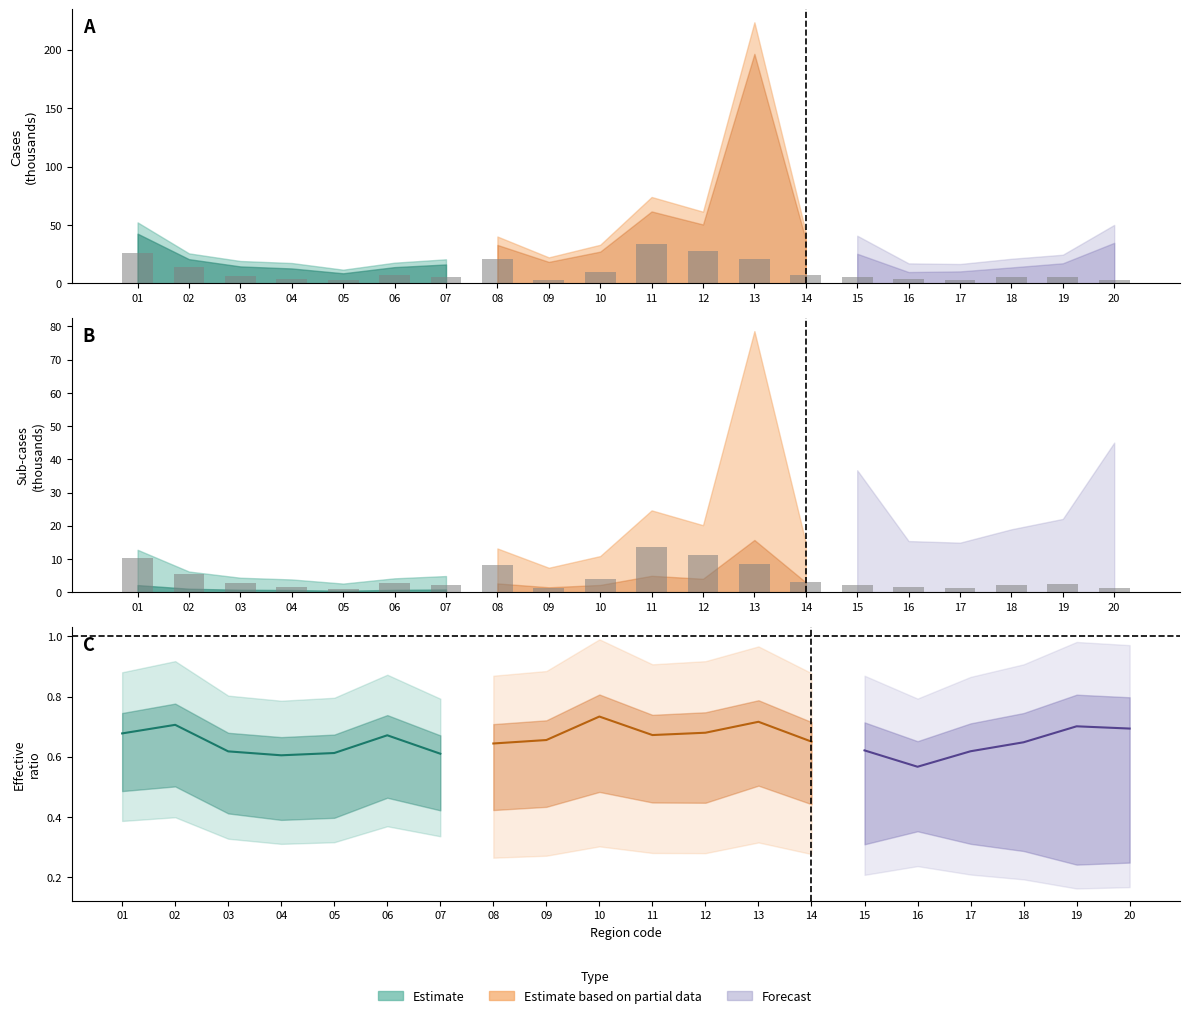

What value does the data have at 05?

1.0